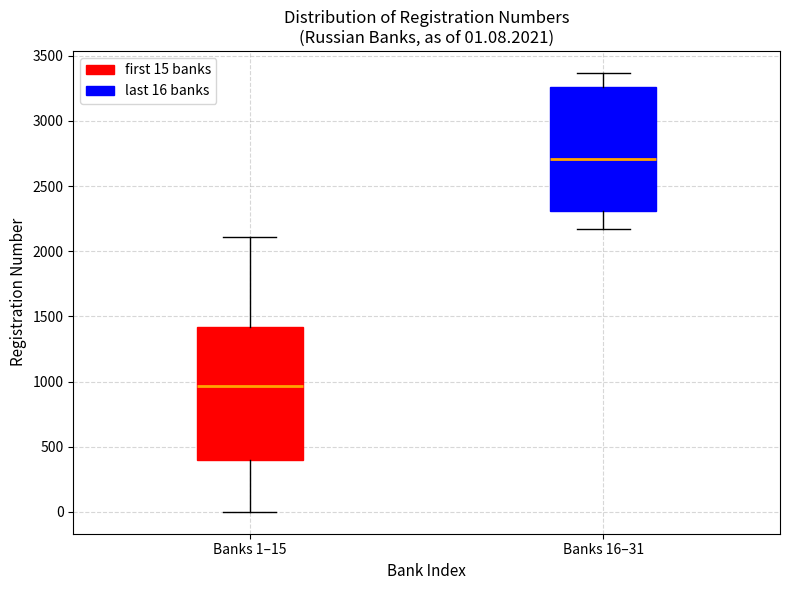

Which box has the highest median line?

Banks 16–31